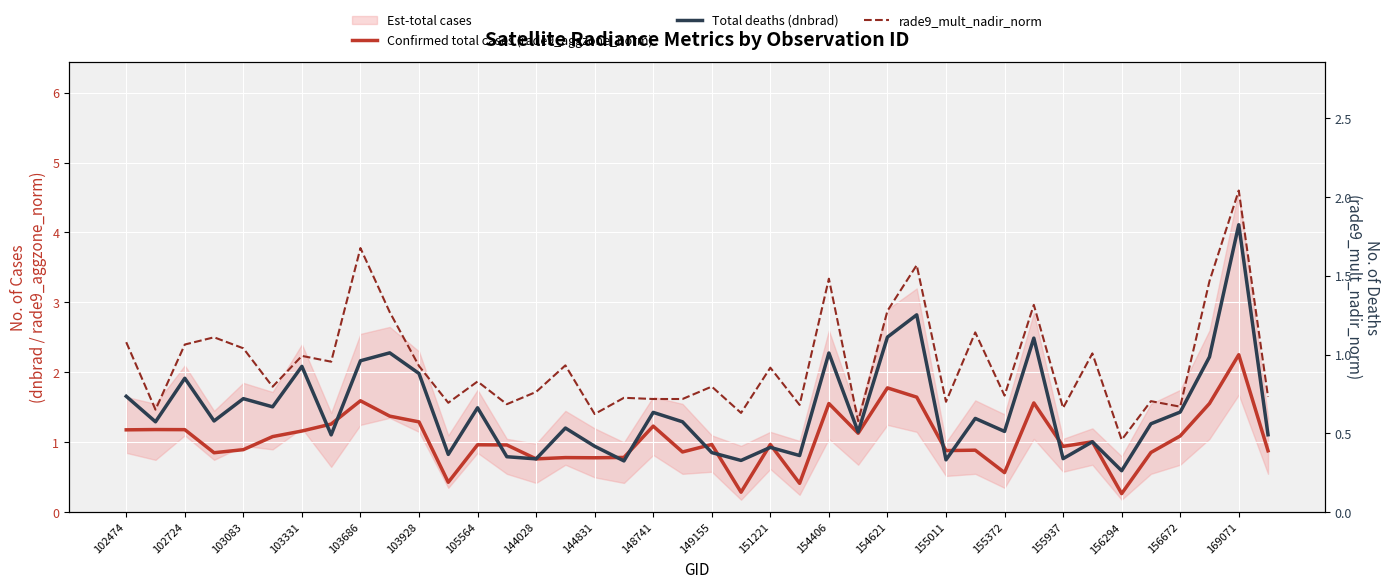

What position from the left is 151221?

12